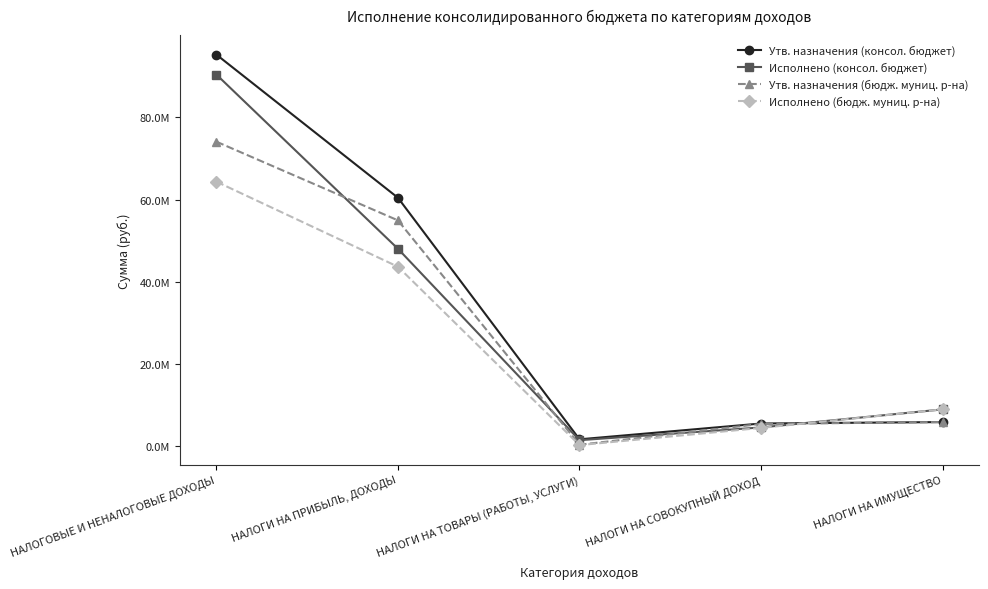

Rank the categories by Утв. назначения (консол. бюджет) value from lowest to highest.

НАЛОГИ НА ТОВАРЫ (РАБОТЫ, УСЛУГИ), НАЛОГИ НА СОВОКУПНЫЙ ДОХОД, НАЛОГИ НА ИМУЩЕСТВО, НАЛОГИ НА ПРИБЫЛЬ, ДОХОДЫ, НАЛОГОВЫЕ И НЕНАЛОГОВЫЕ ДОХОДЫ